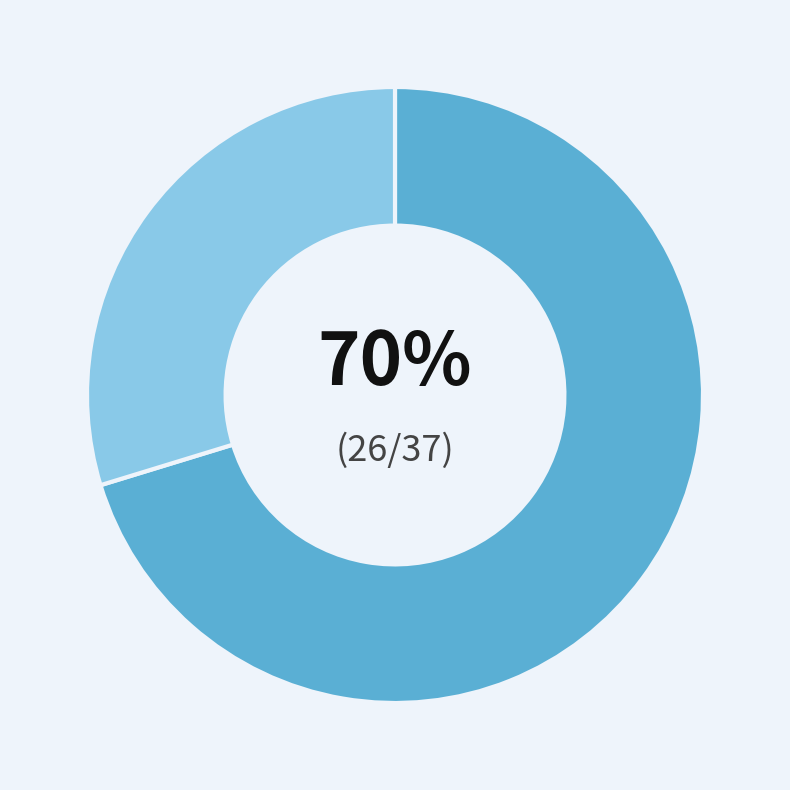

To the nearest percent, what is the average slice percentage?

50%